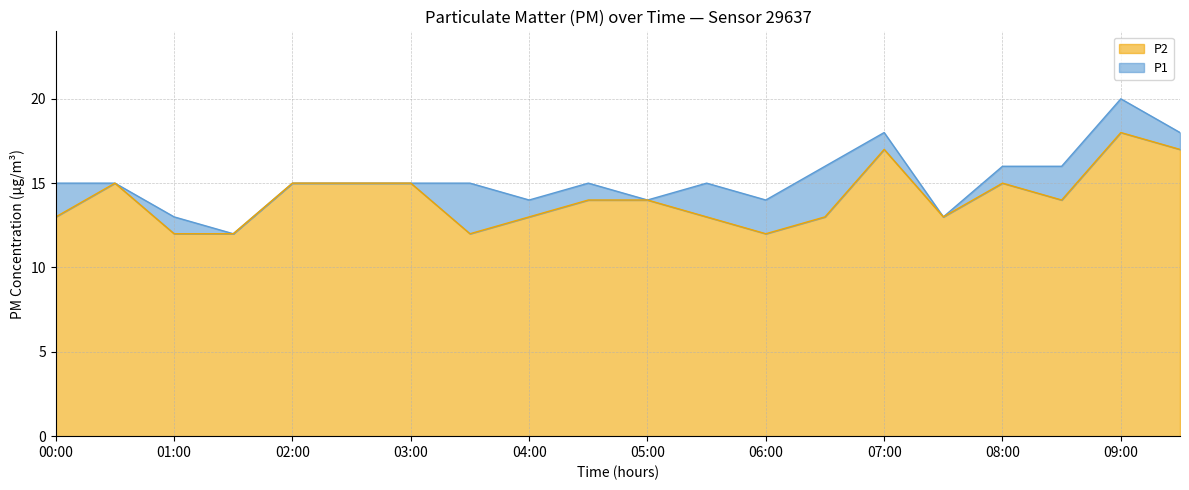

Where does the P1 series first go above 15?

06:30